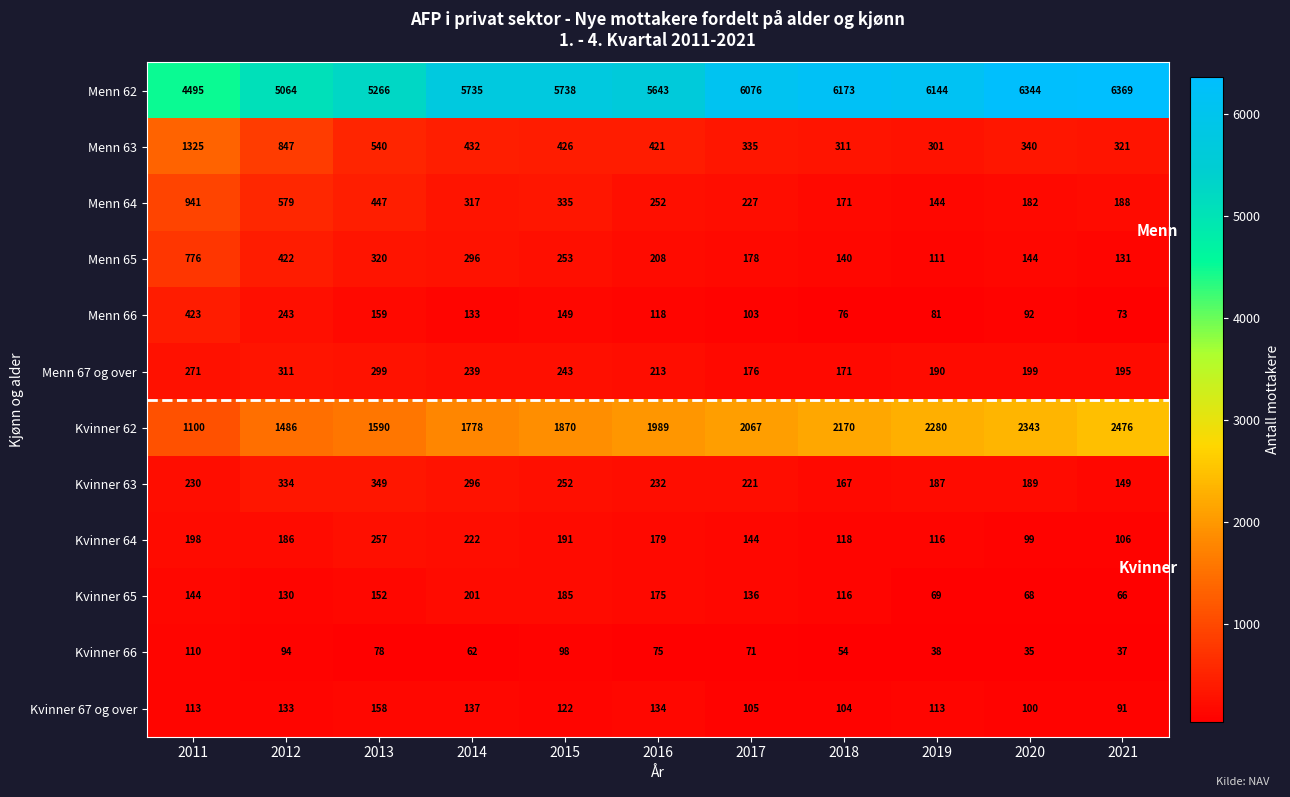

What is the smallest value displayed?

35